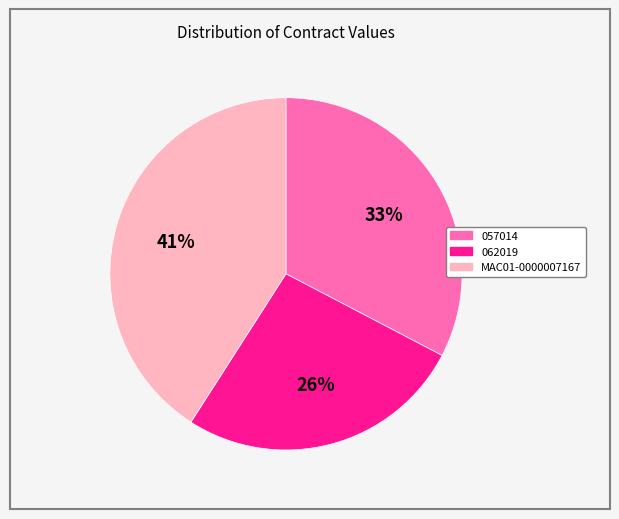

True or false: 057014 accounts for 33% of the total.

True